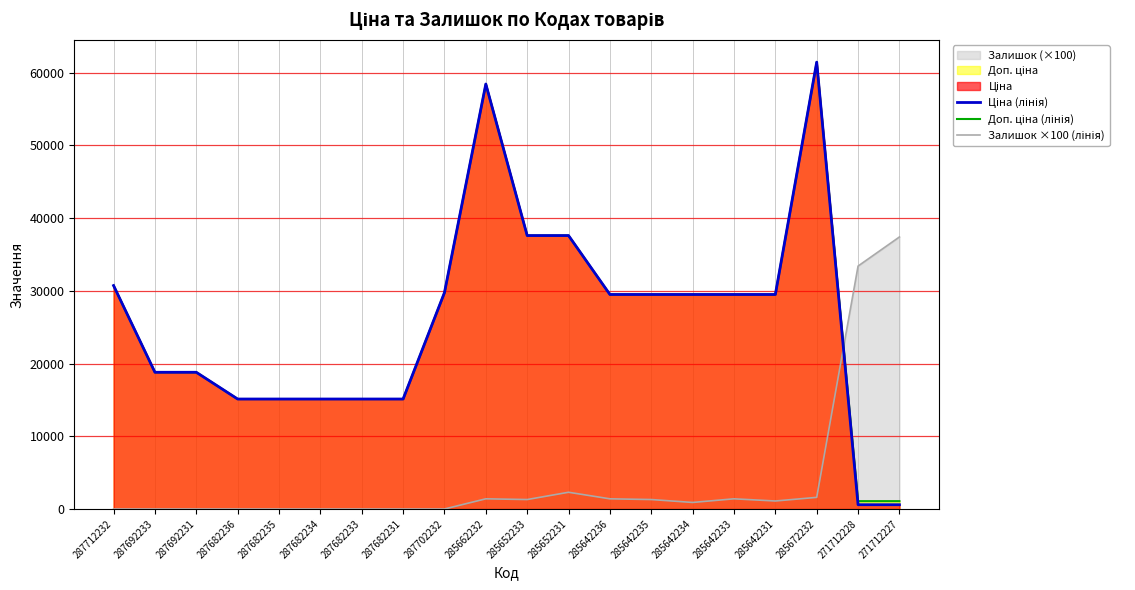

What is the label of the 1st point from the right?

271712227